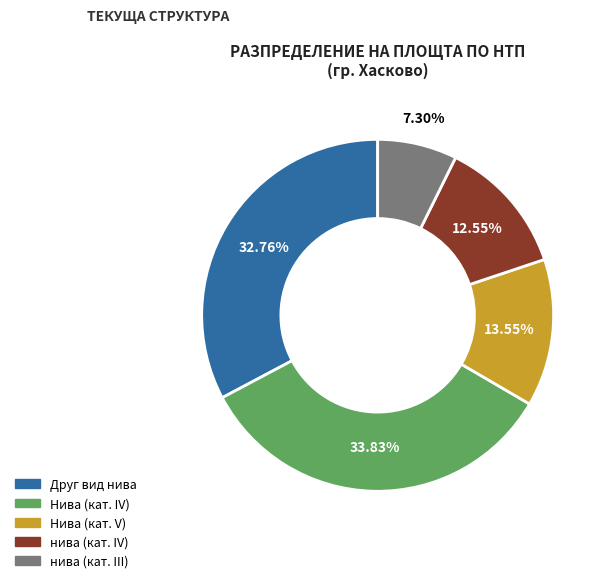

Is Нива (кат. IV) the majority of the pie?

No